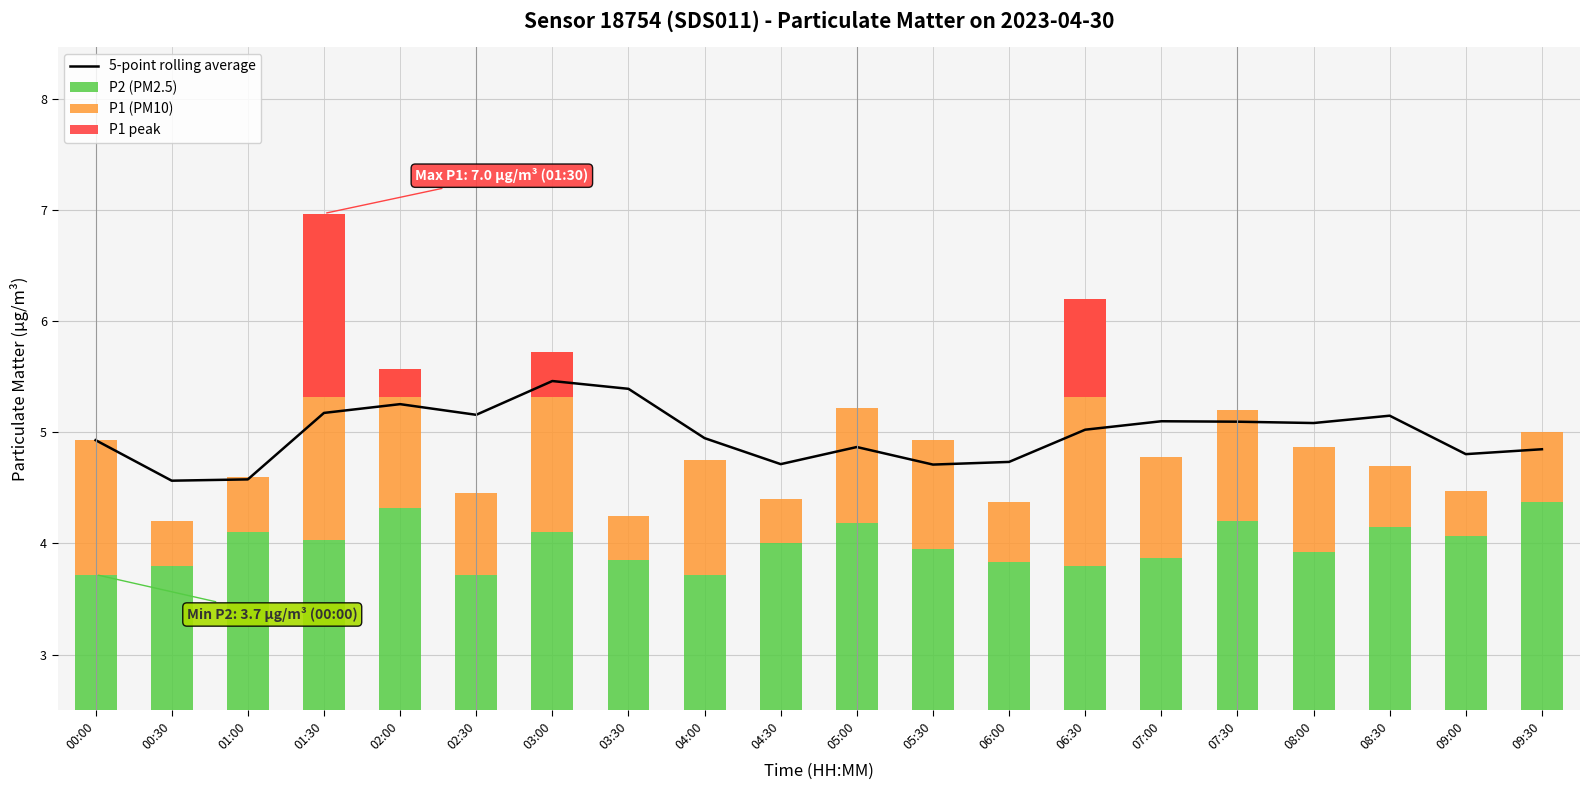

True or false: 5-point rolling average has a value of 4.7 at 06:00.

True